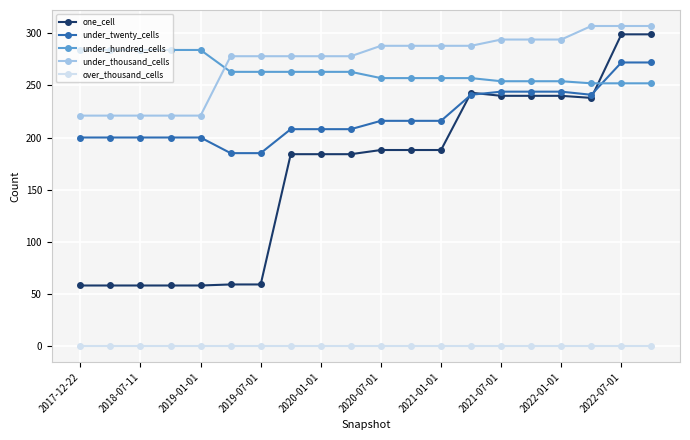

Which series has the largest range (max minus min)?

one_cell